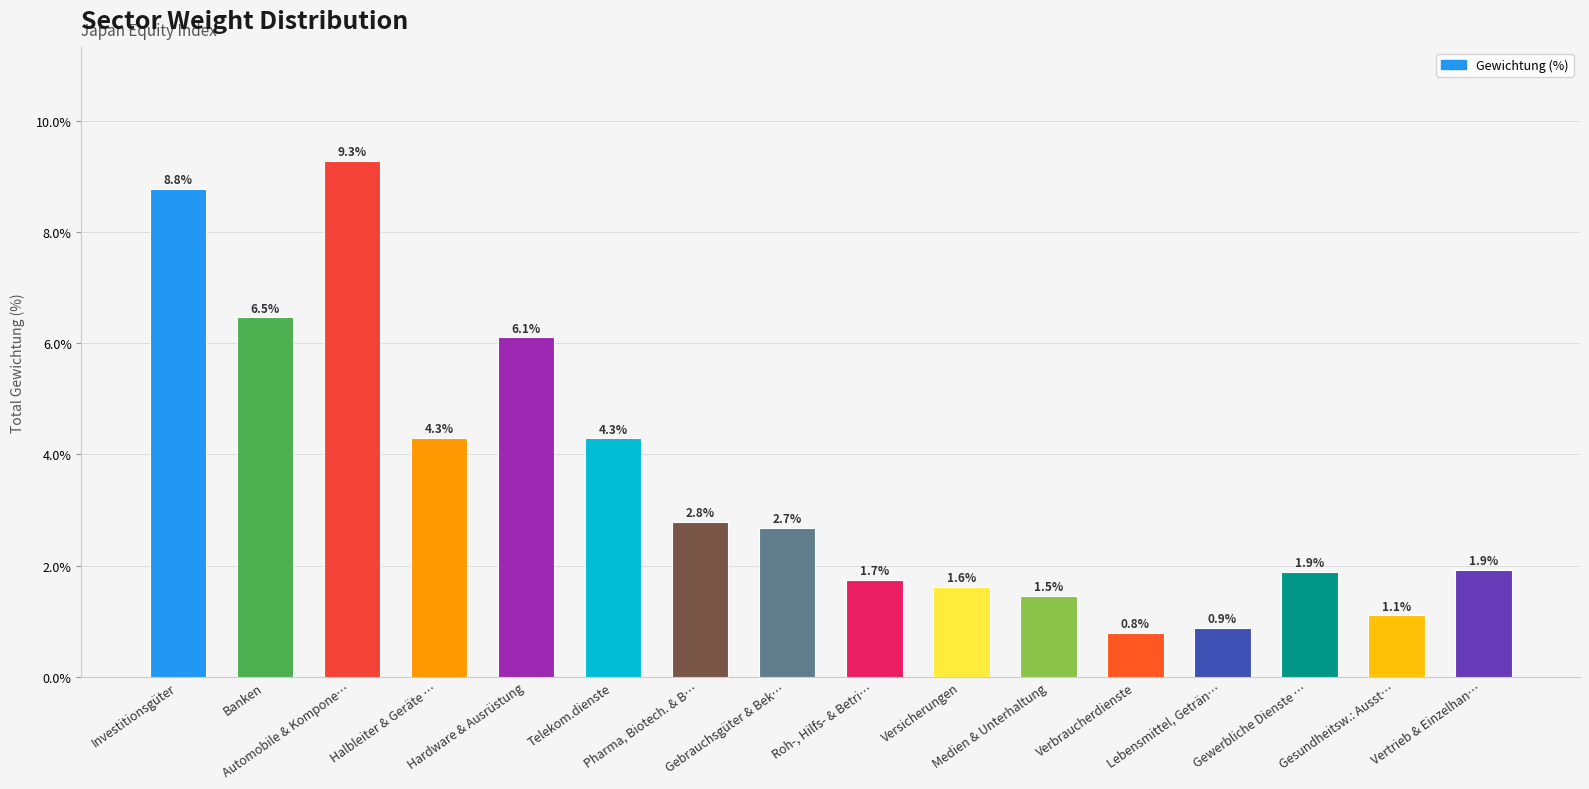

What position from the left is Telekom.dienste?

6